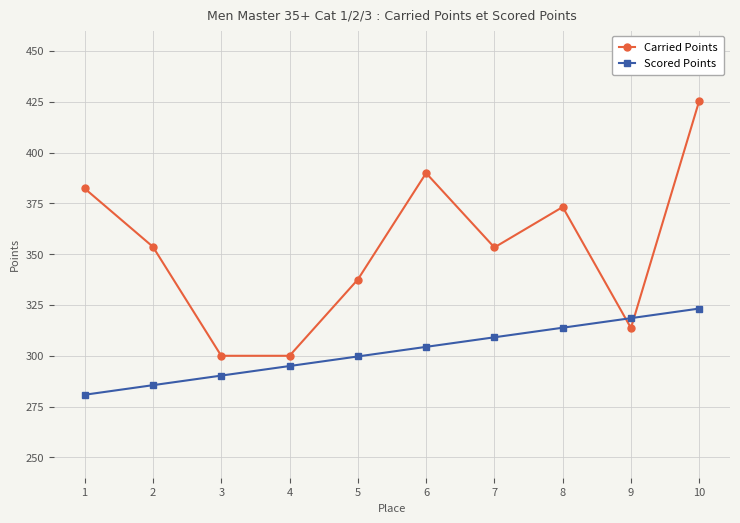

The Carried Points series shows 373.2 at 8. True or false?

True